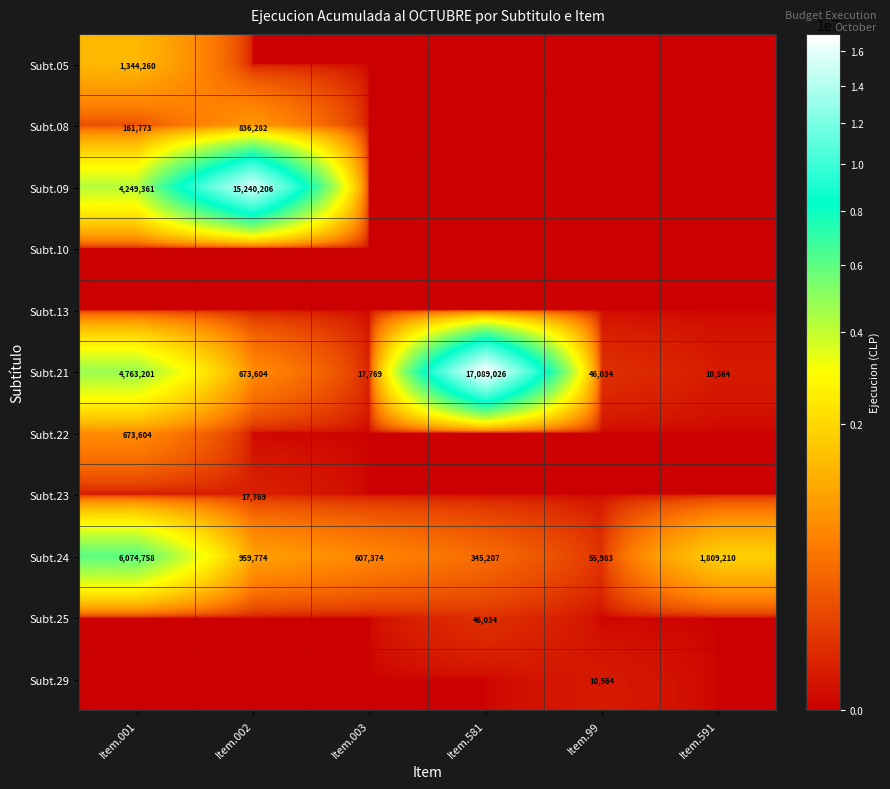

The Subt.24 series shows 3591688 at Item.001. True or false?

False